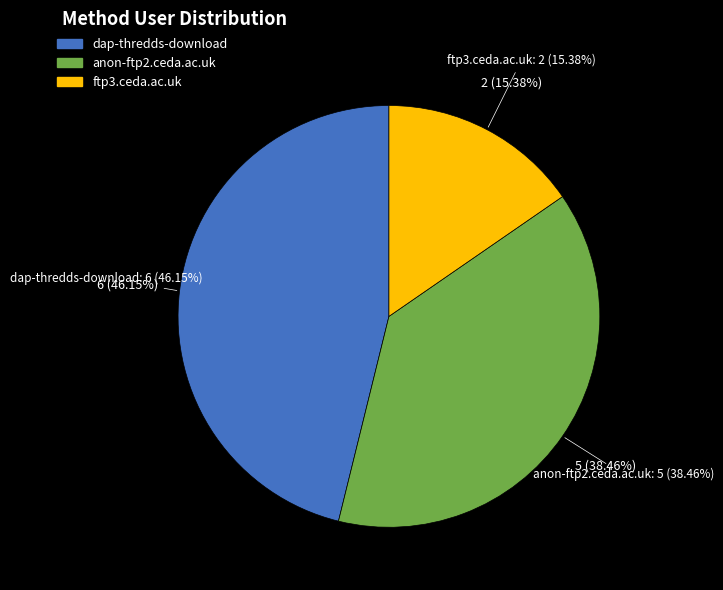

What percentage do ftp3.ceda.ac.uk and dap-thredds-download together represent?

61.5%